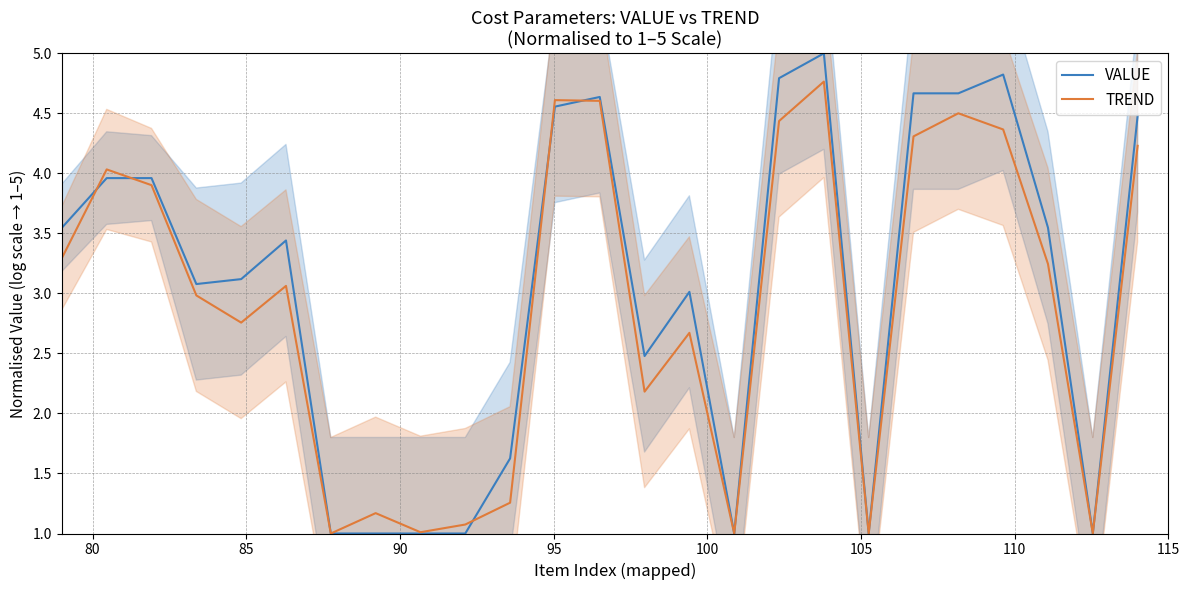

Is it true that VALUE equals 2.3 at 20?

False